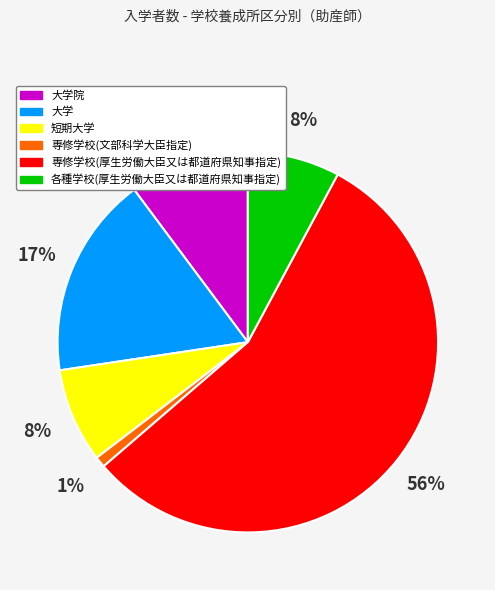

Does any single category account for the majority?

Yes